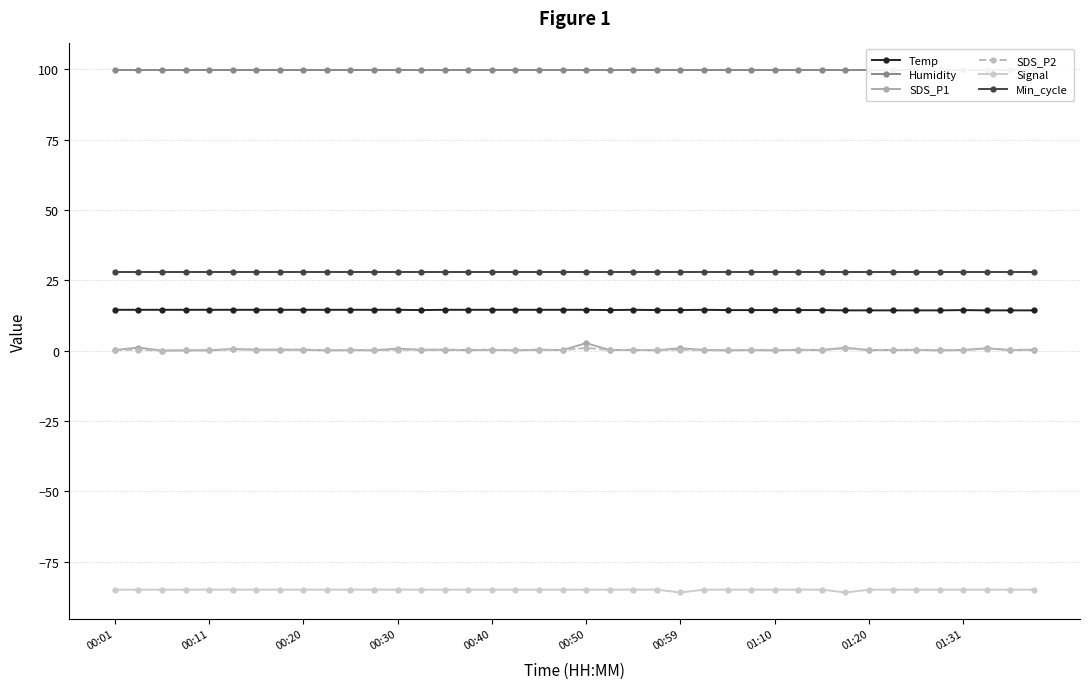

Is it true that Min_cycle equals 43.5 at 00:20?

False